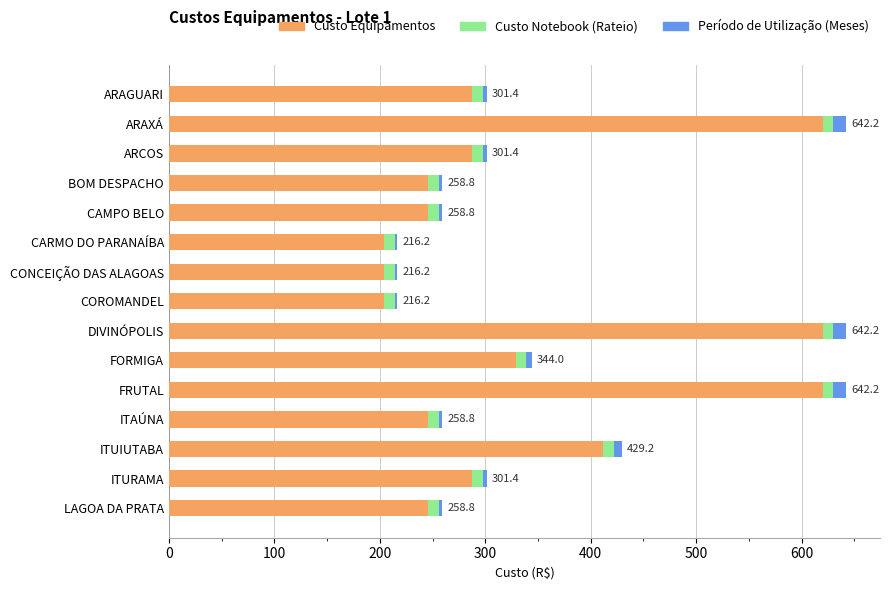

The value of Custo Equipamentos at DIVINÓPOLIS is 620.1. True or false?

True